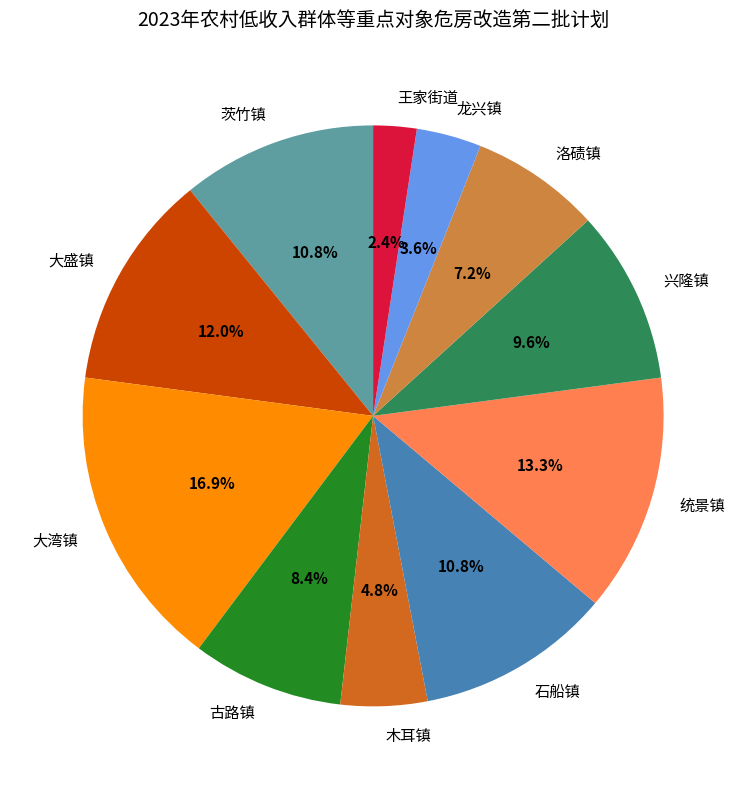

Which has a higher value, 王家街道 or 石船镇?

石船镇